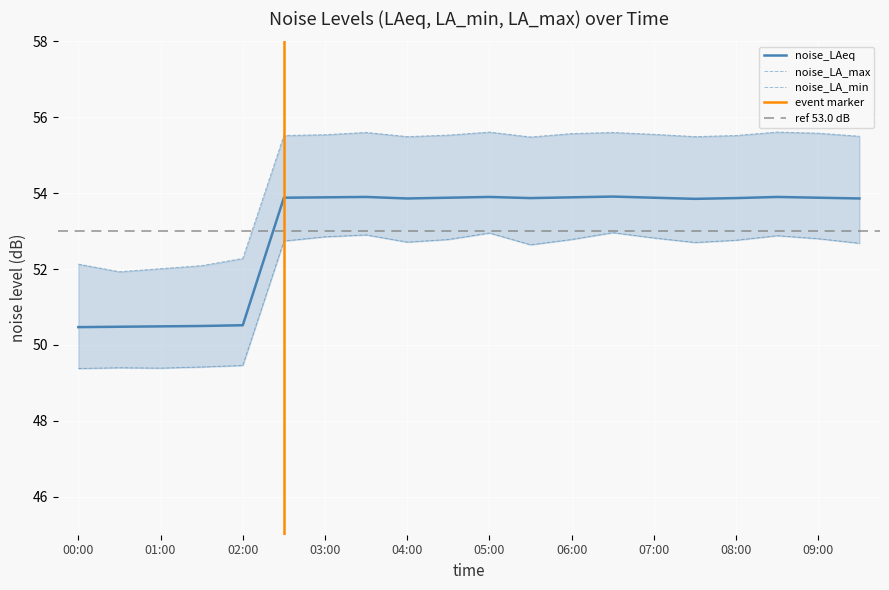

Rank the series at 09:30 from highest to lowest value.

noise_LA_max, noise_LAeq, noise_LA_min